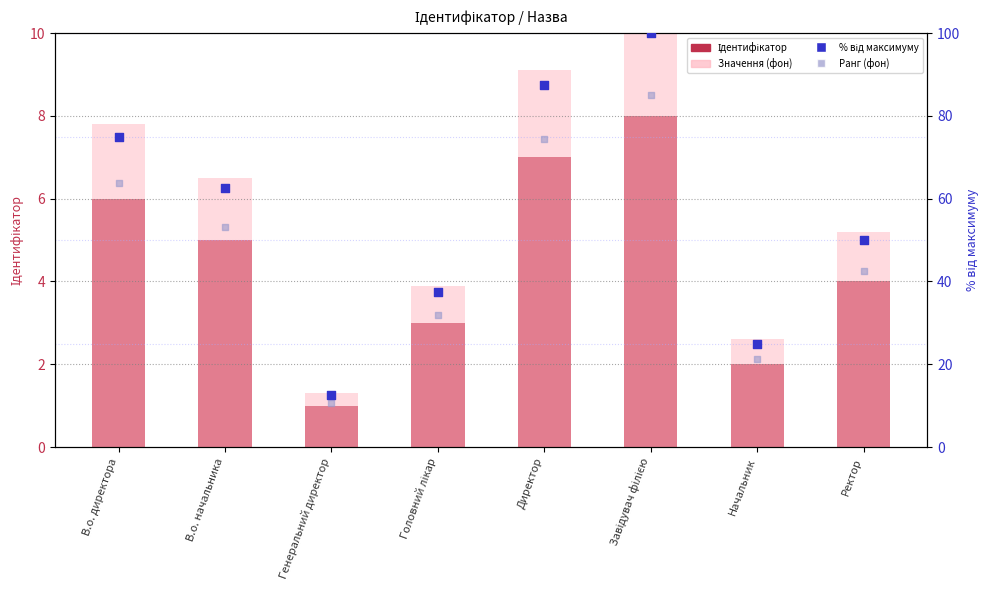

What are all the series names shown in the legend?

Ідентифікатор, Значення (фон), % від максимуму, Ранг (фон)